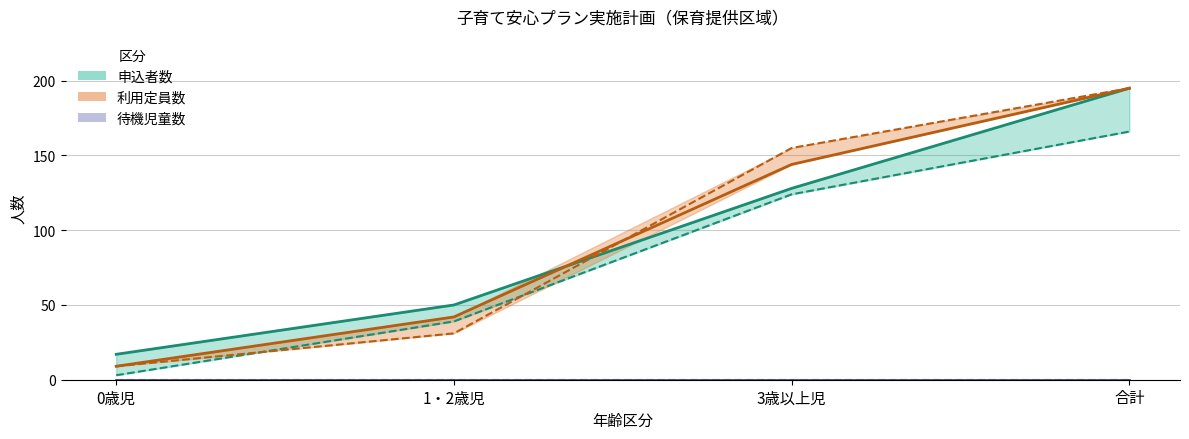

What is the greatest value displayed?

195